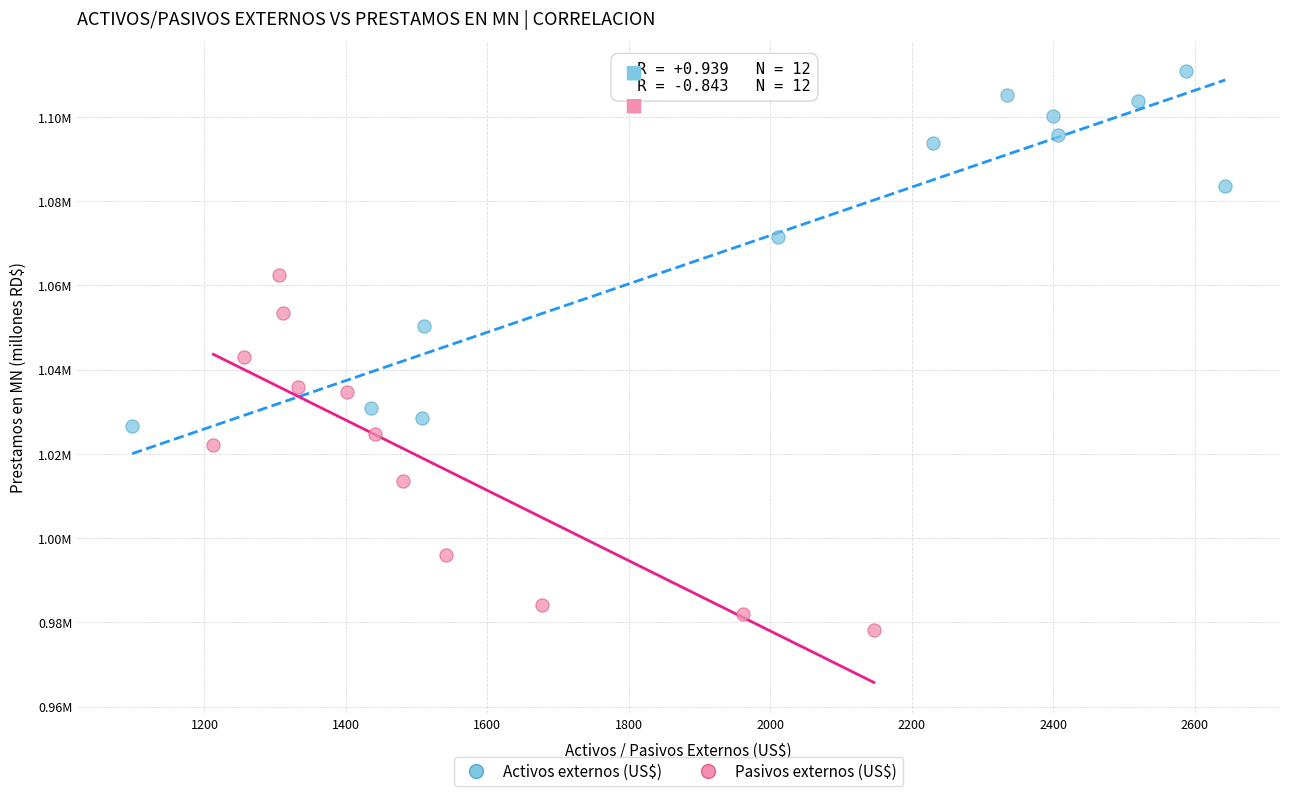

What are all the series names shown in the legend?

Activos externos (US$), Pasivos externos (US$)